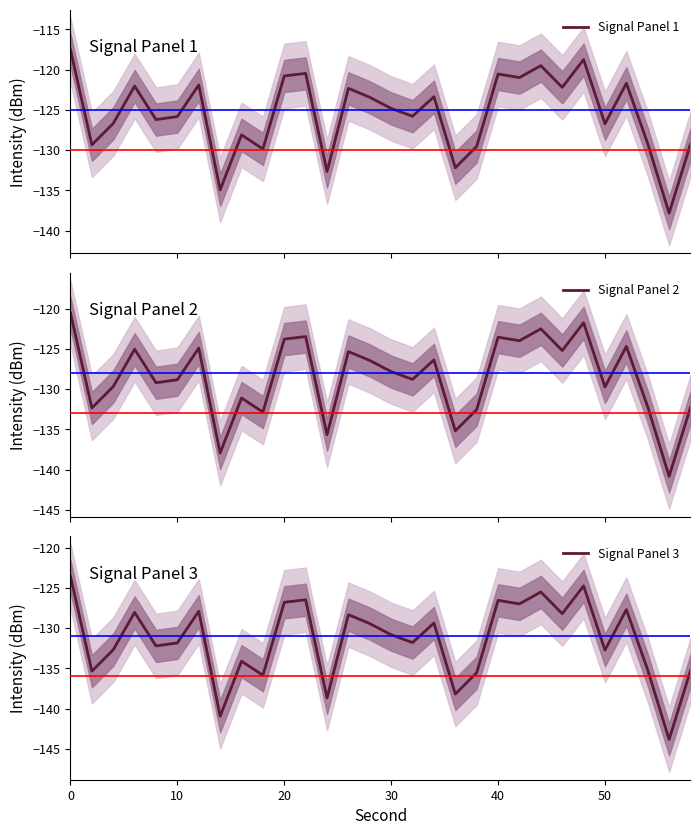

What is the value of the Signal Panel 1 point at the 3rd from the left?

-126.7